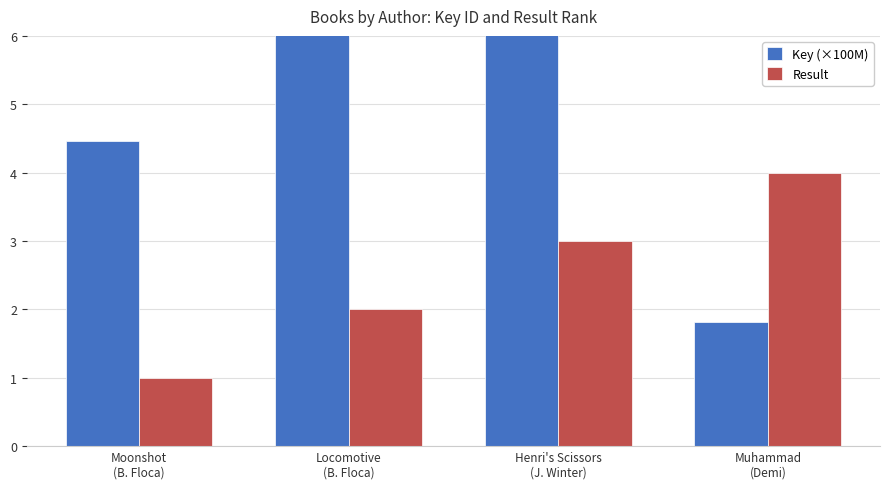

At which category is the sum across all series the highest?

Henri's Scissors
(J. Winter)